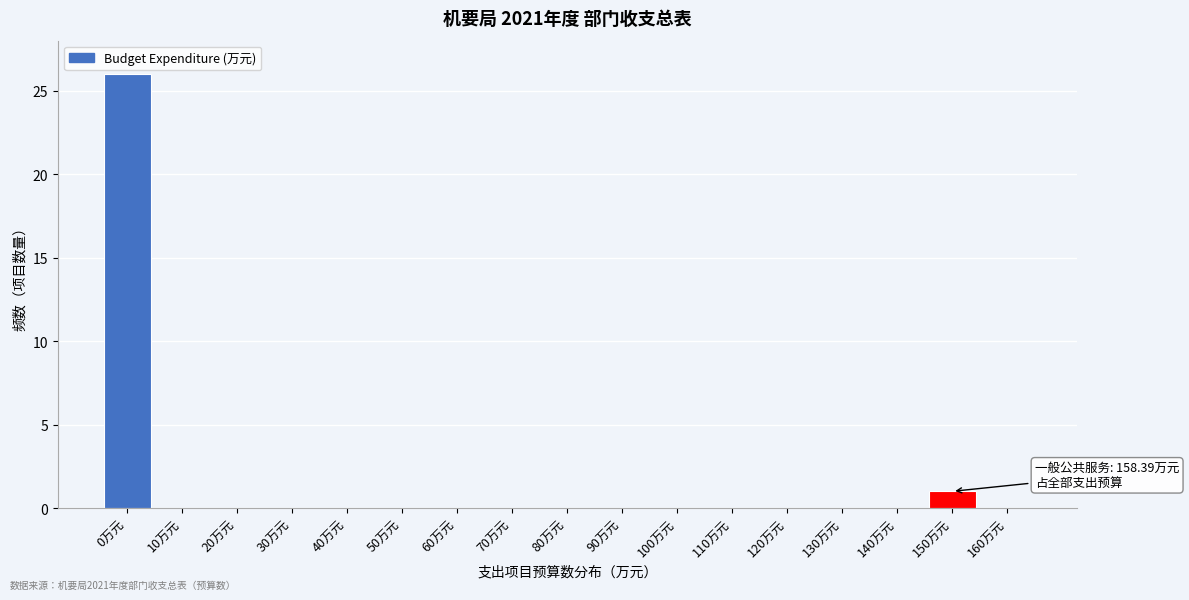

Reading left to right, transcribe all the data shown in this chart.

0万元=26	10万元=0	20万元=0	30万元=0	40万元=0	50万元=0	60万元=0	70万元=0	80万元=0	90万元=0	100万元=0	110万元=0	120万元=0	130万元=0	140万元=0	150万元=1	160万元=0